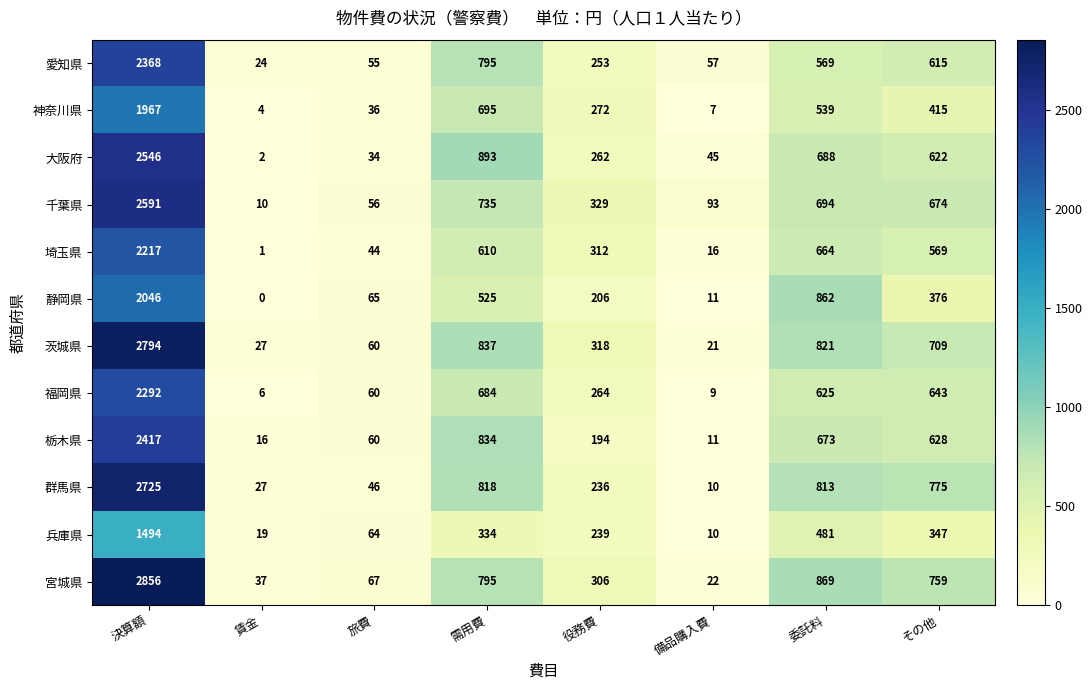

What is the total value across all series at 賃金?

173